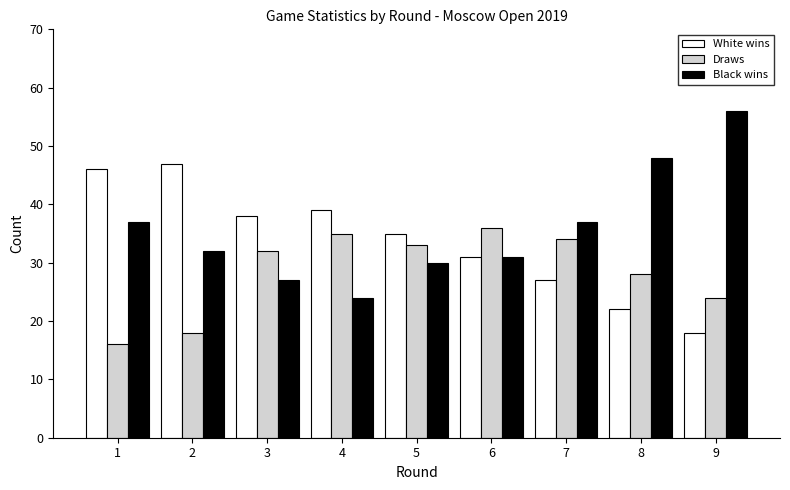

Reading right to left, extract all data points from this chart.

White wins: 18	22	27	31	35	39	38	47	46
Draws: 24	28	34	36	33	35	32	18	16
Black wins: 56	48	37	31	30	24	27	32	37